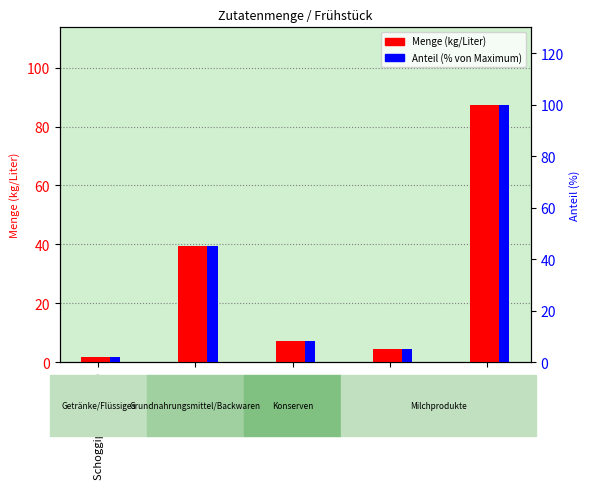

What is the label of the 2nd bar from the left?

Brot